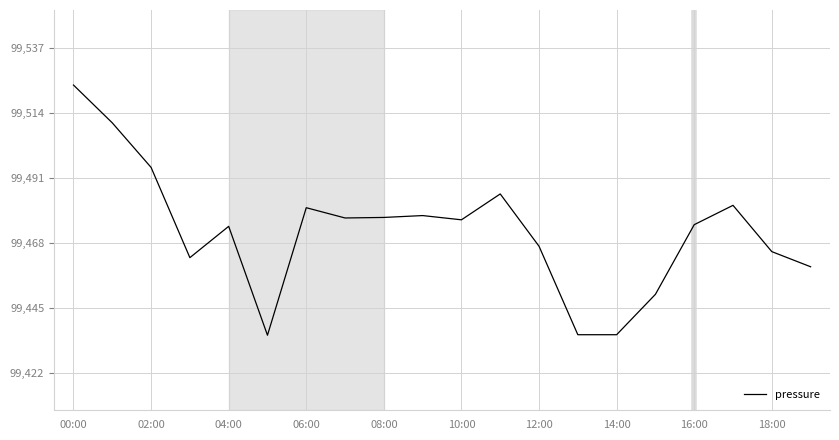

What is the smallest value displayed?

99435.9